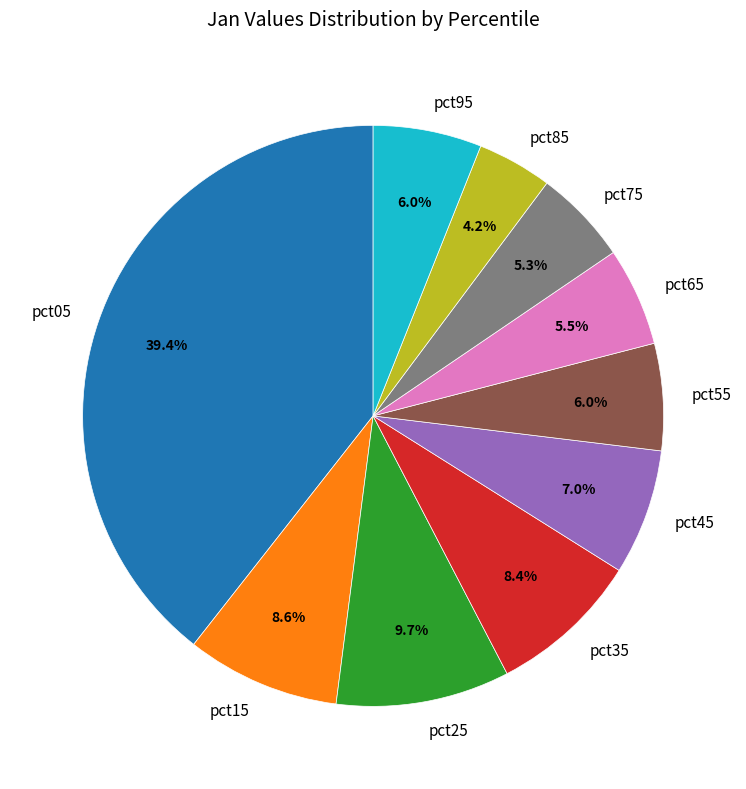

To the nearest percent, what is the difference between the largest and smallest slice percentages?

35%